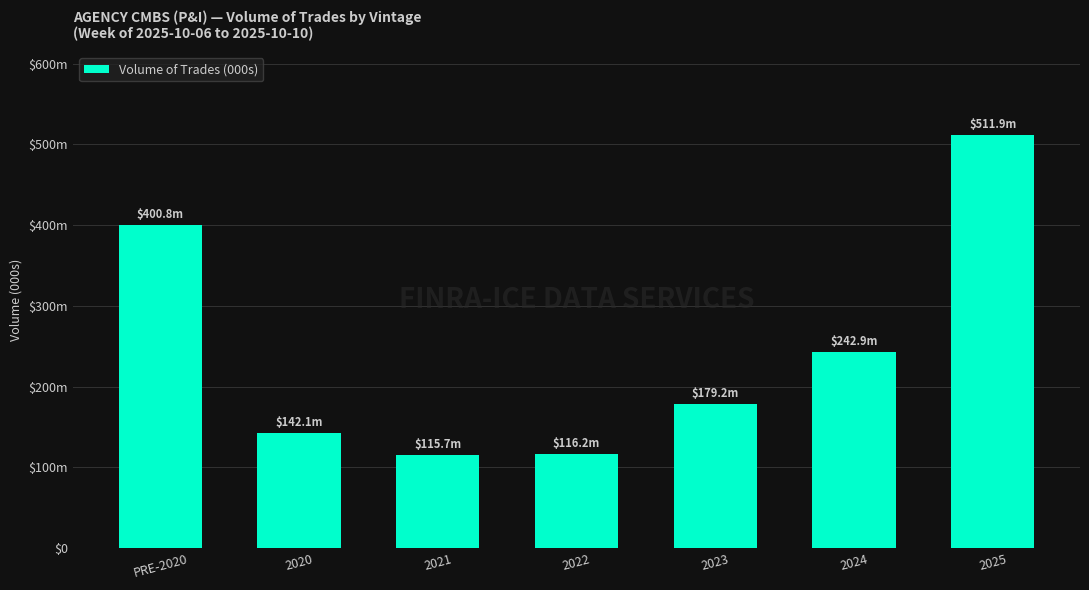

Rank the categories by value from lowest to highest.

2021, 2022, 2020, 2023, 2024, PRE-2020, 2025